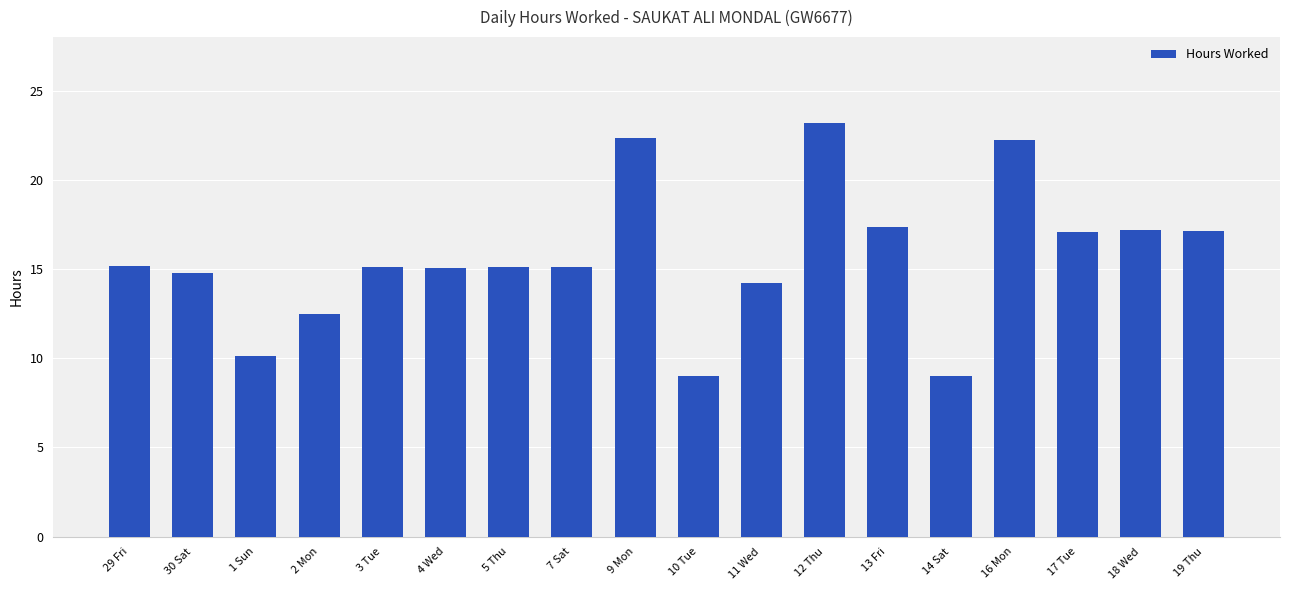

Approximately how many times larger is the value at 12 Thu compared to 5 Thu?

1.5